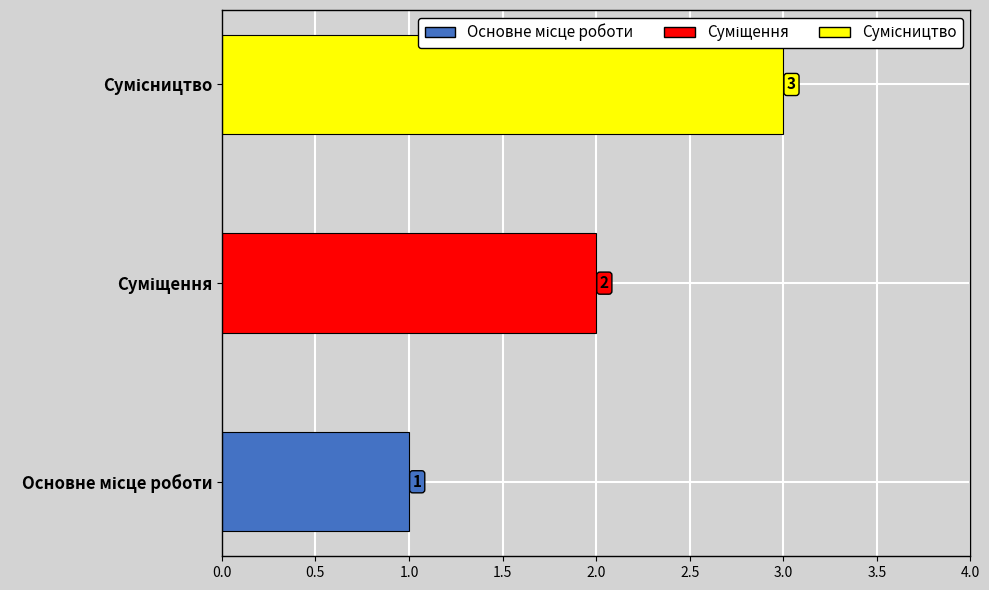

Count the values in the range 1 to 3.

3